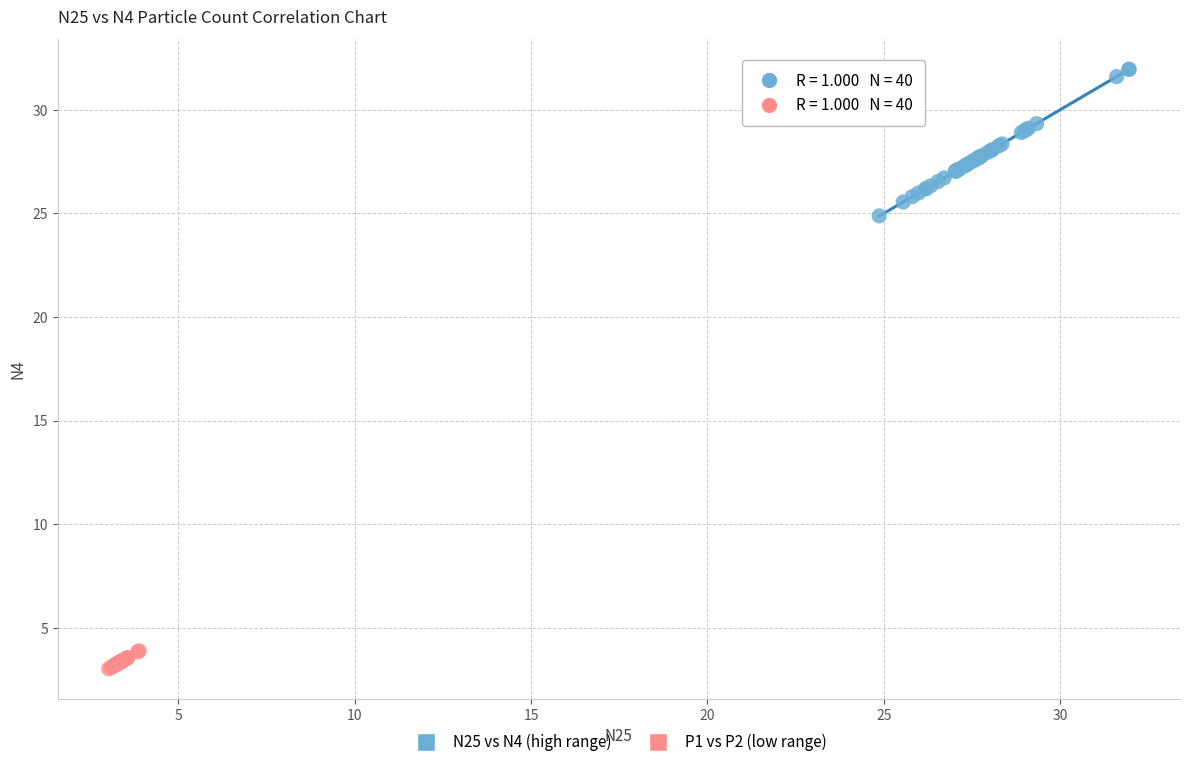

Which series has the widest spread of Y values?

N25 vs N4 (high range)